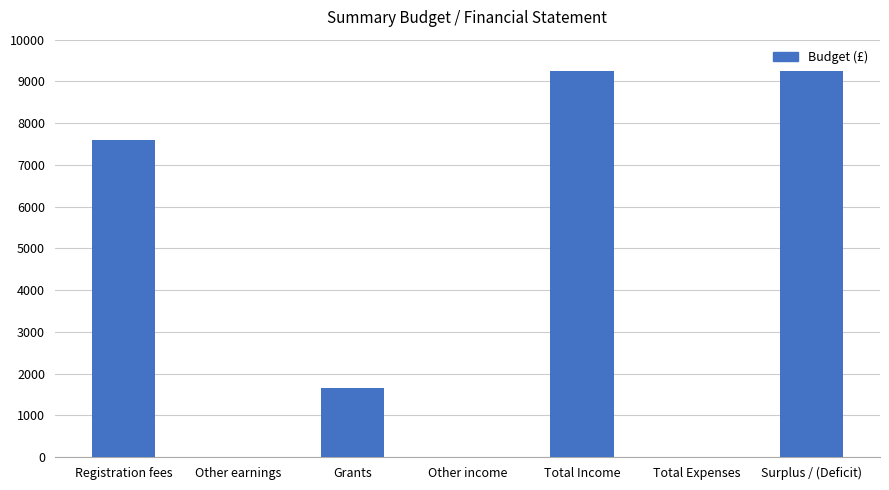

What is the sum of all values?

27750